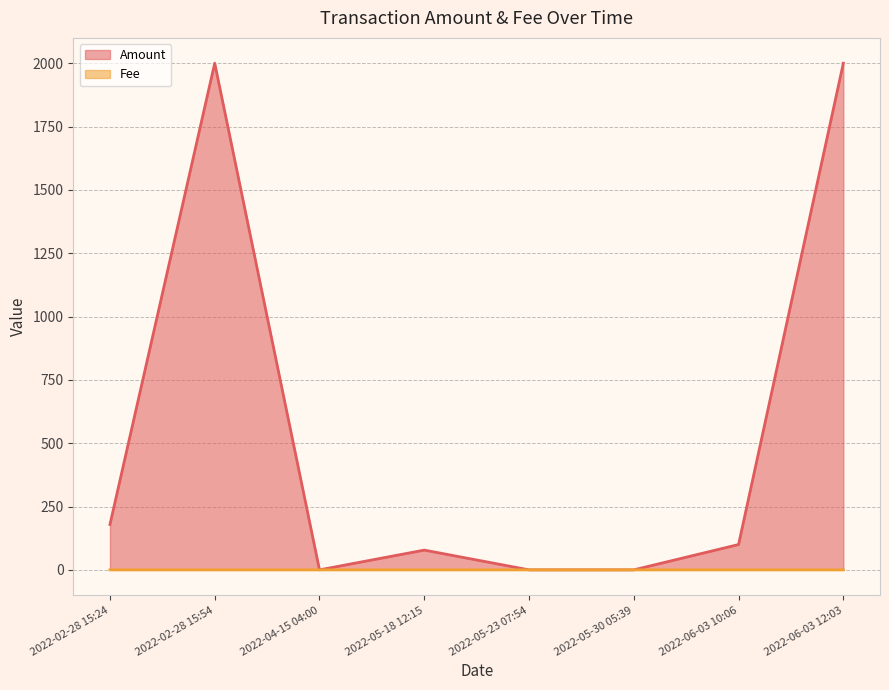

What are all the series names shown in the legend?

Amount, Fee